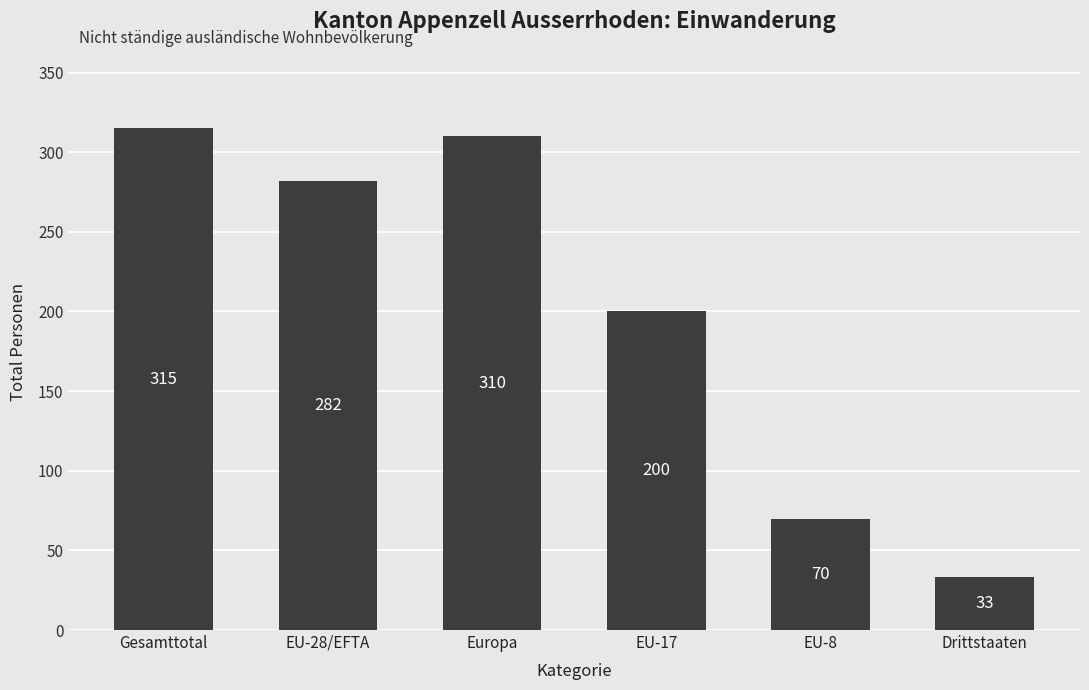

How many distinct data groups are displayed?

1